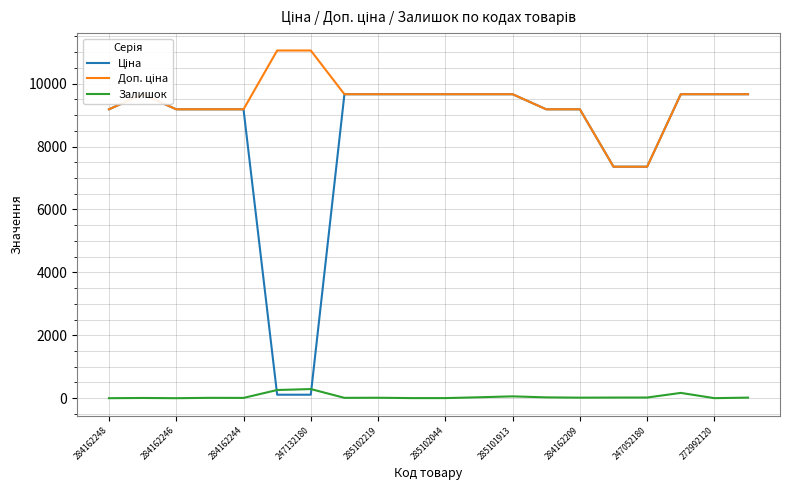

What is the difference between the second highest and second lowest values in the Доп. ціна series?

3694.8